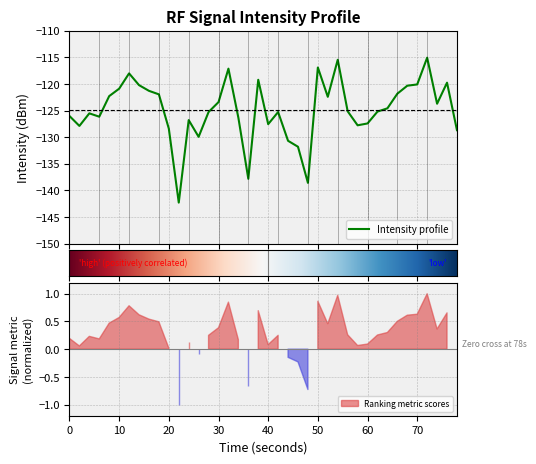

What is the value of the 34th point from the left?

-121.8